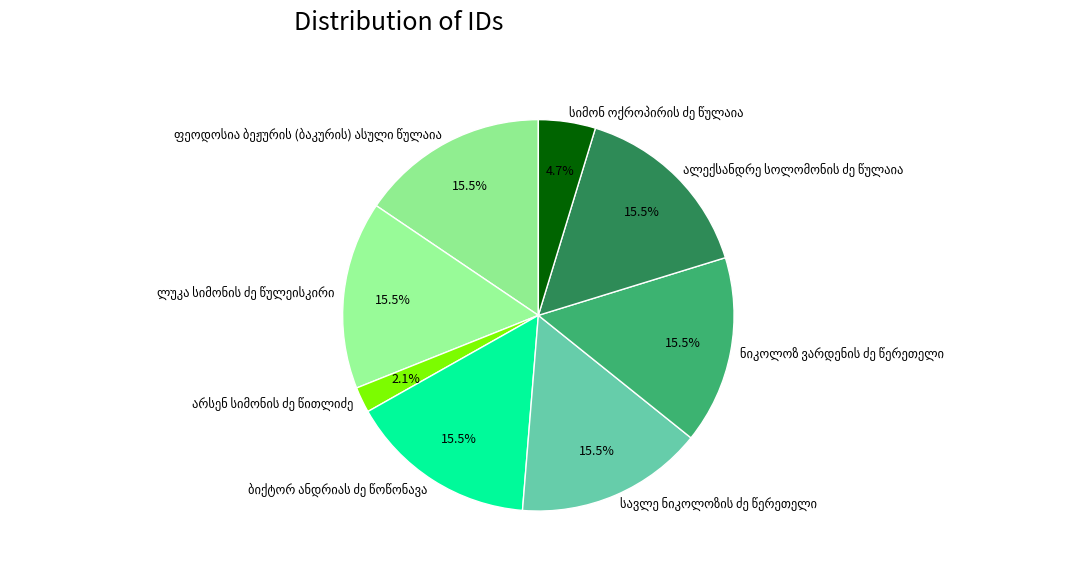

Is there a majority slice in this chart?

No